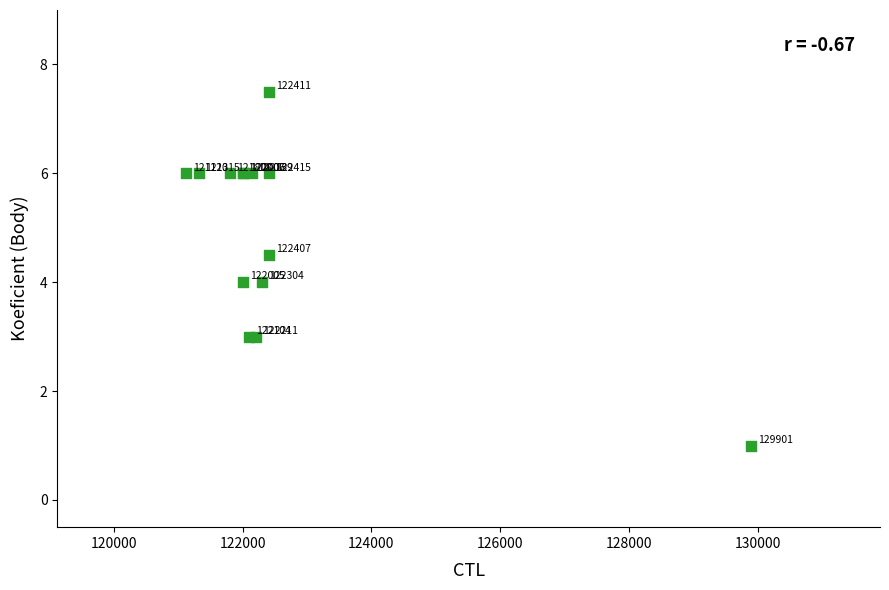

What Y value in the scatter plot is closest to 4?

4.0